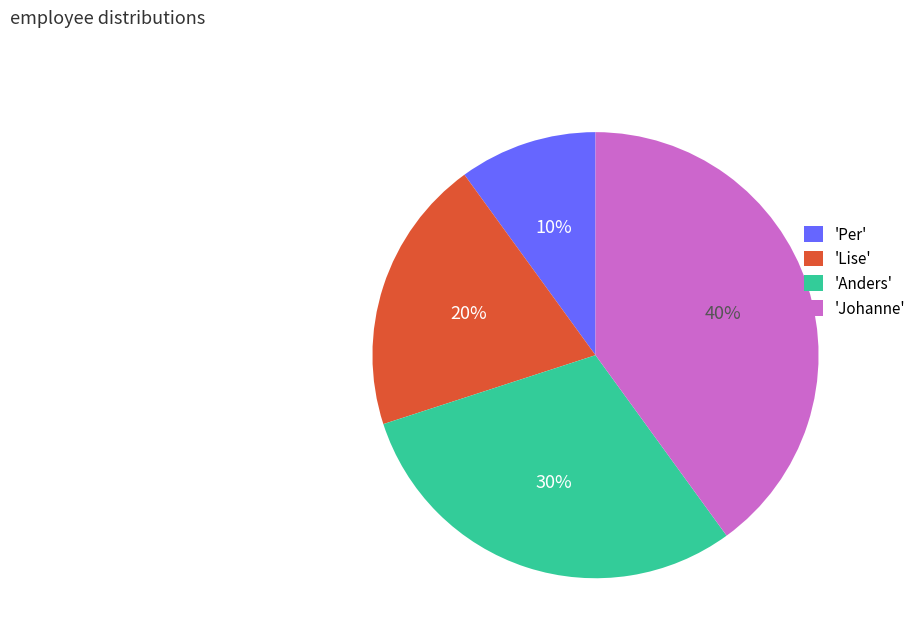

Rank the categories by value from highest to lowest.

'Johanne', 'Anders', 'Lise', 'Per'